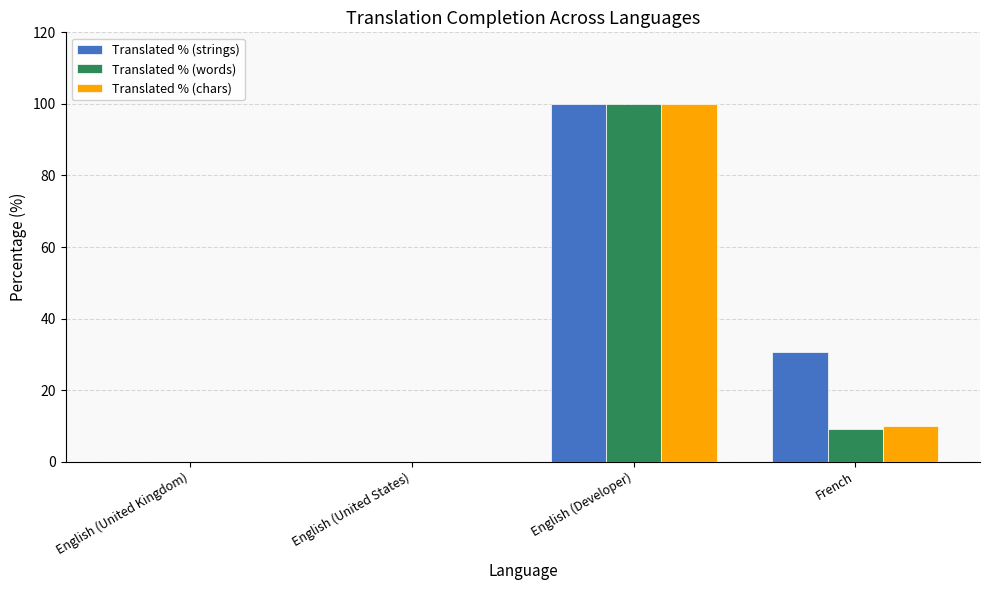

At which category is the sum across all series the highest?

English (Developer)